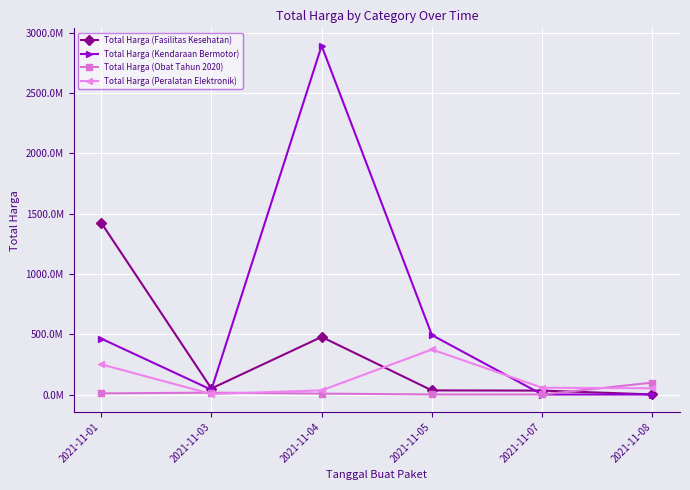

What is the difference between the maximum and minimum values in the Total Harga (Kendaraan Bermotor) series?

2892122000